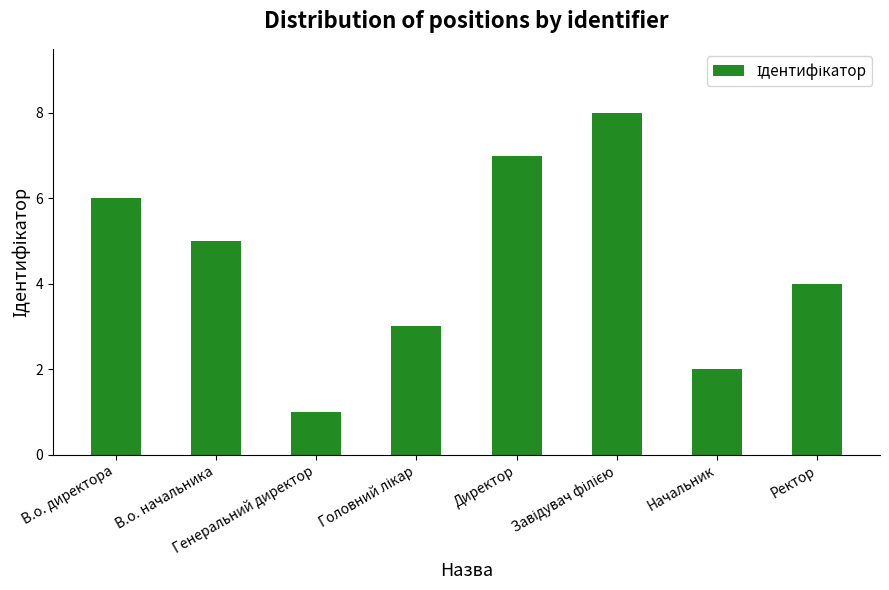

What is the approximate value at В.о. начальника?

5